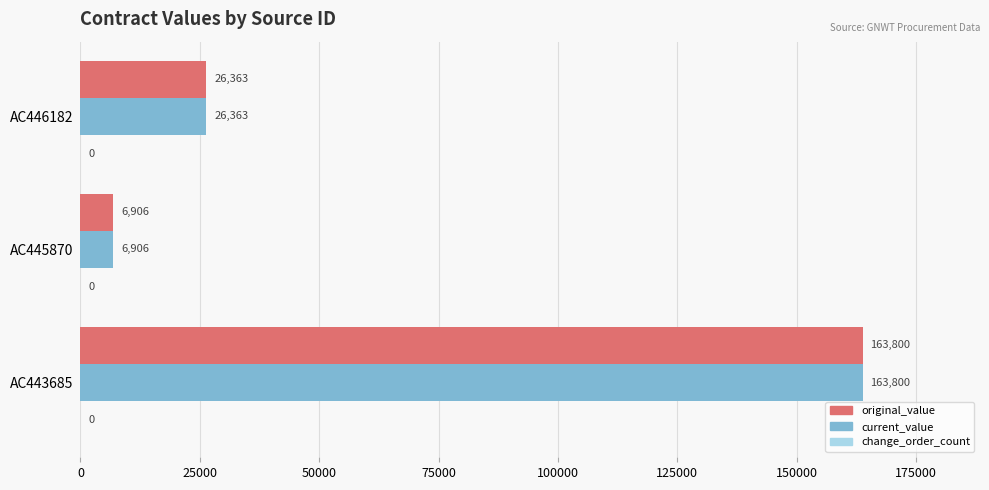

Rank the categories by current_value value from highest to lowest.

AC443685, AC446182, AC445870